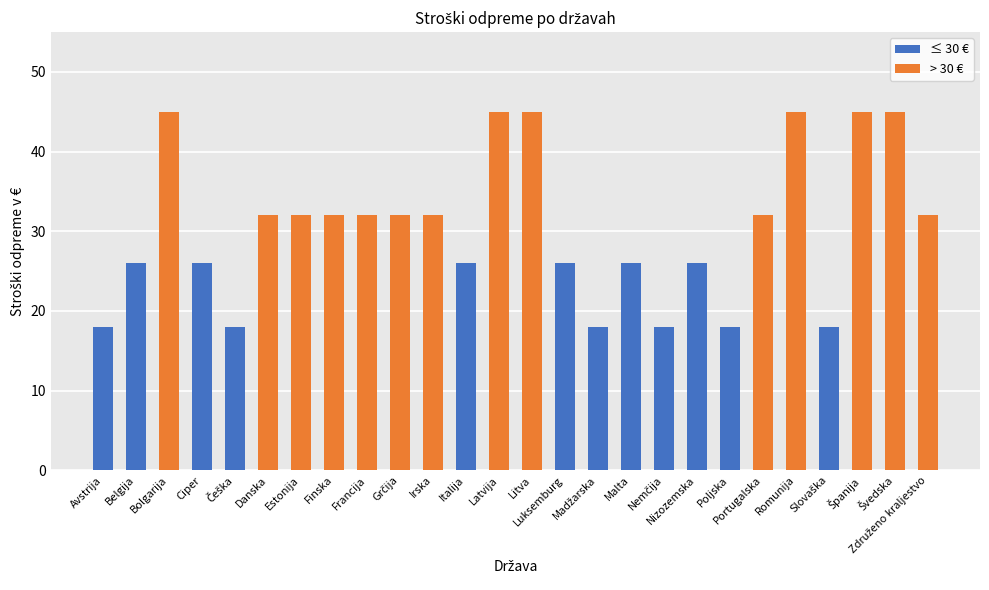

How many values are below 32?

12